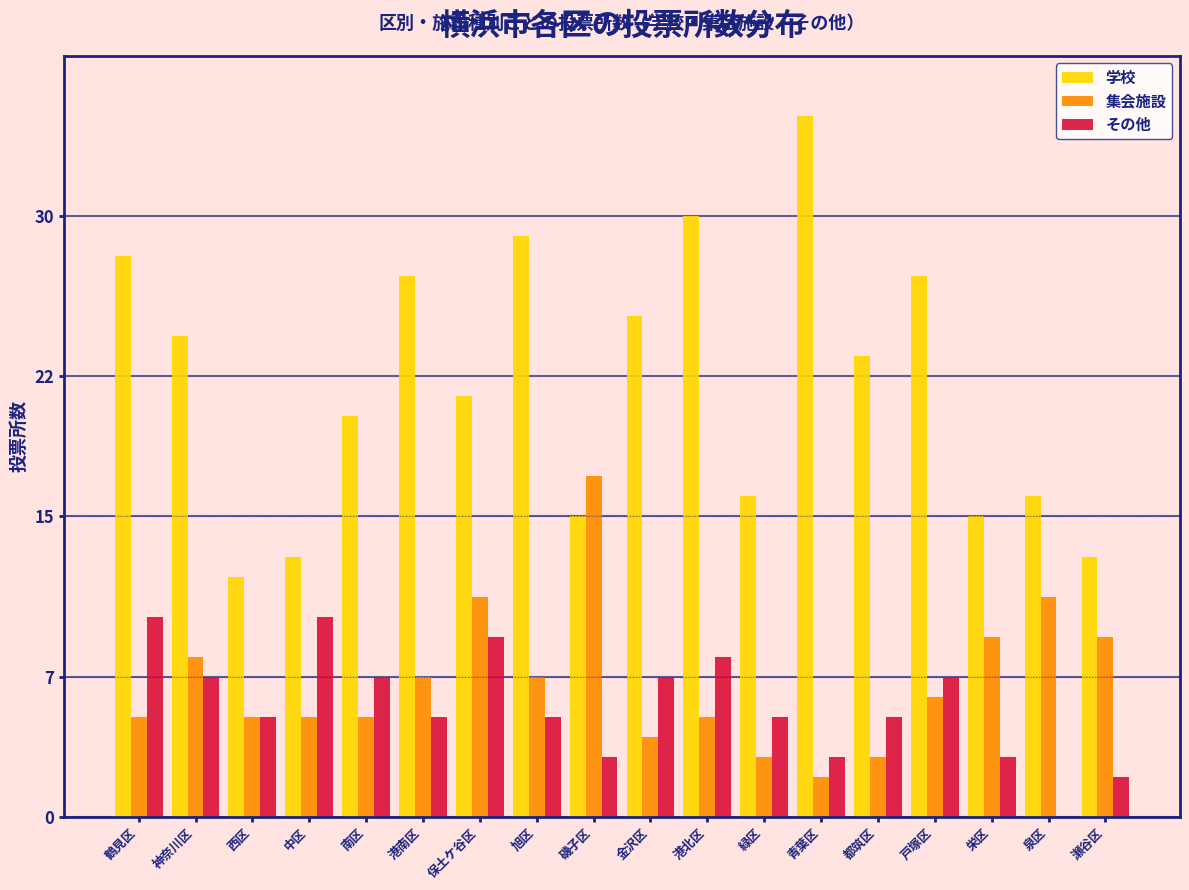

Which series changed the most between 青葉区 and 戸塚区?

学校